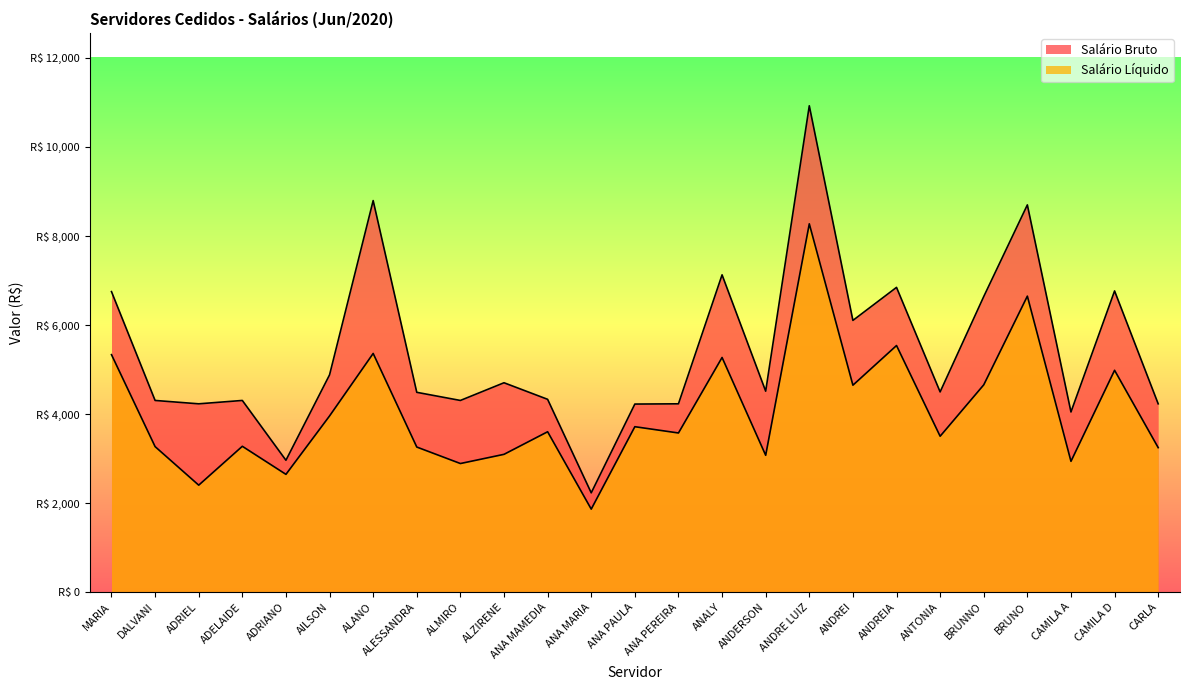

Is it true that Salário Bruto equals 2377.1 at ANA PEREIRA?

False